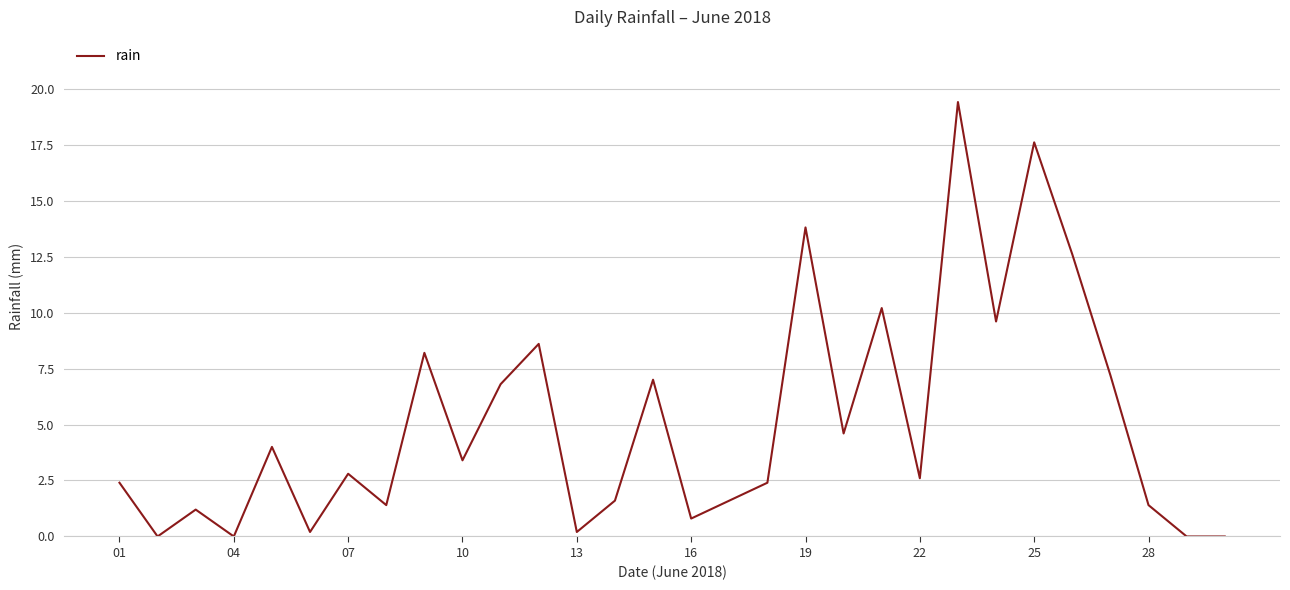

What is the greatest value displayed?

19.4